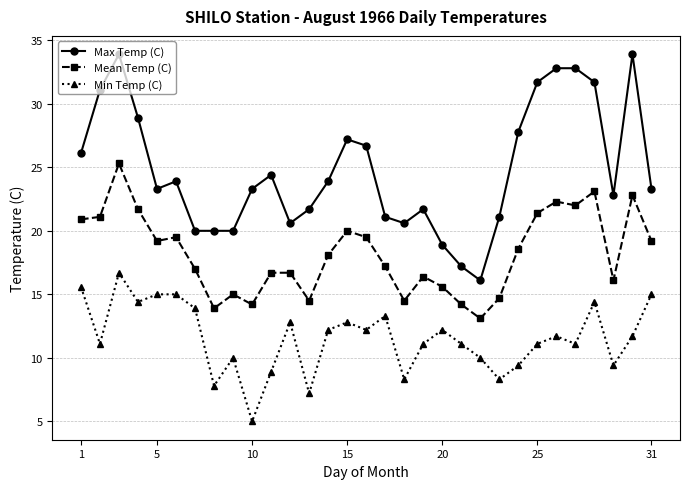

How many categories are shown in the chart?

31